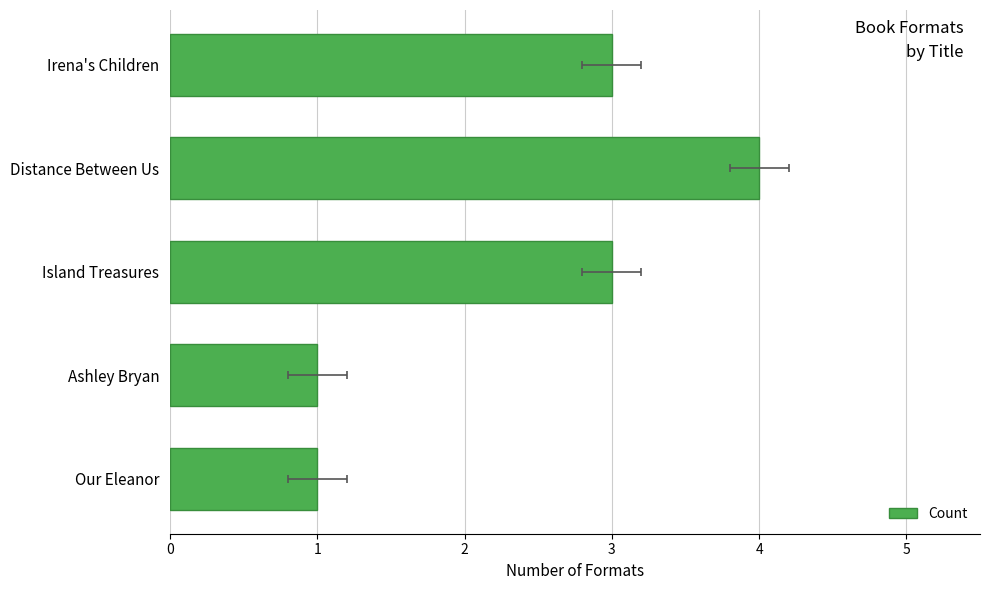

How many values are below 3?

2